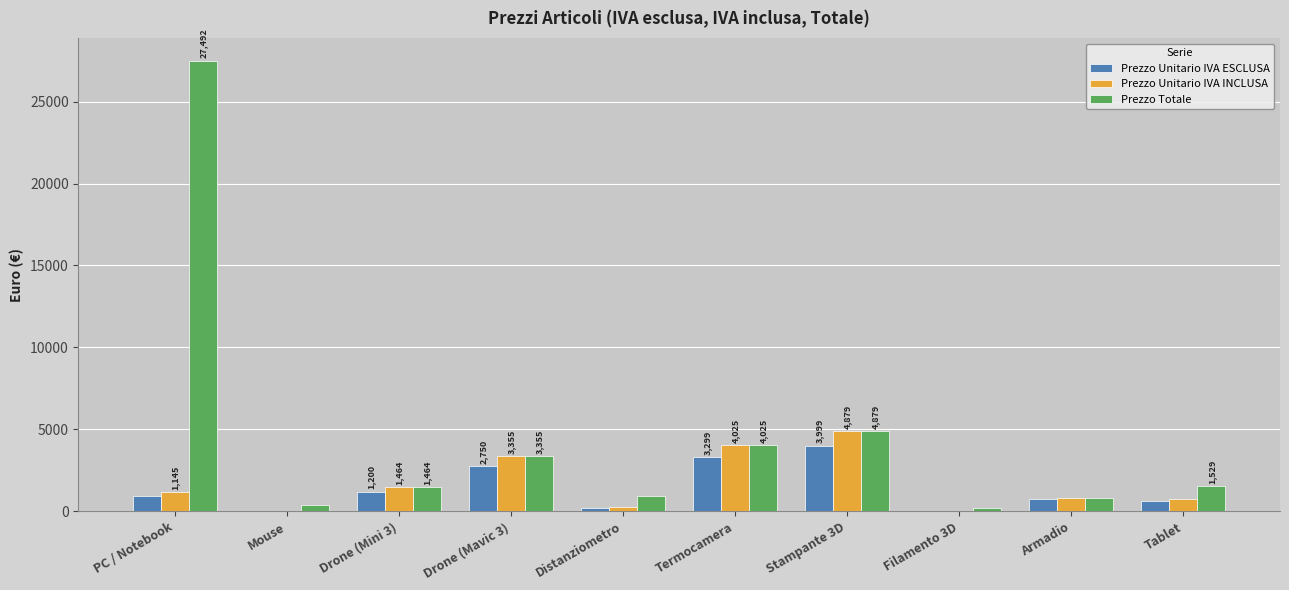

Which series has the largest total across all categories?

Prezzo Totale